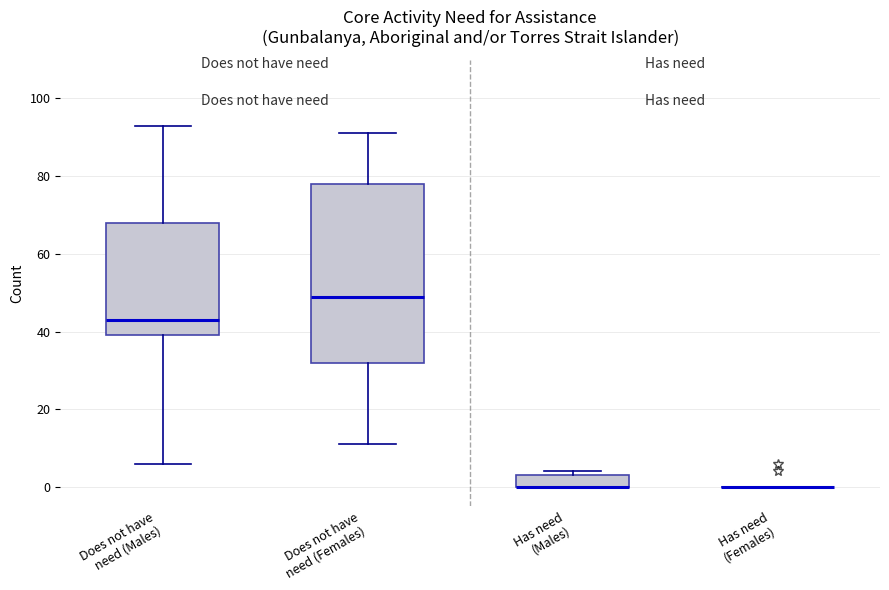

Reading left to right, transcribe this box plot: for each box, give where its median line is, the range the box spans, and where its two whiskers end, as read against the y-axis. The values are not printed on the chart, so give them approximately, as read against the axis.

Does not have need (Males): median 44, box 40 to 68, whiskers 6 to 94
Does not have need (Females): median 50, box 32 to 78, whiskers 12 to 92
Has need (Males): median 0 (drawn on the box's lower edge), box 0 to 4, whiskers 0 to 4 (just above the box's upper edge)
Has need (Females): box collapsed to a line at 0, whiskers 0 to 0